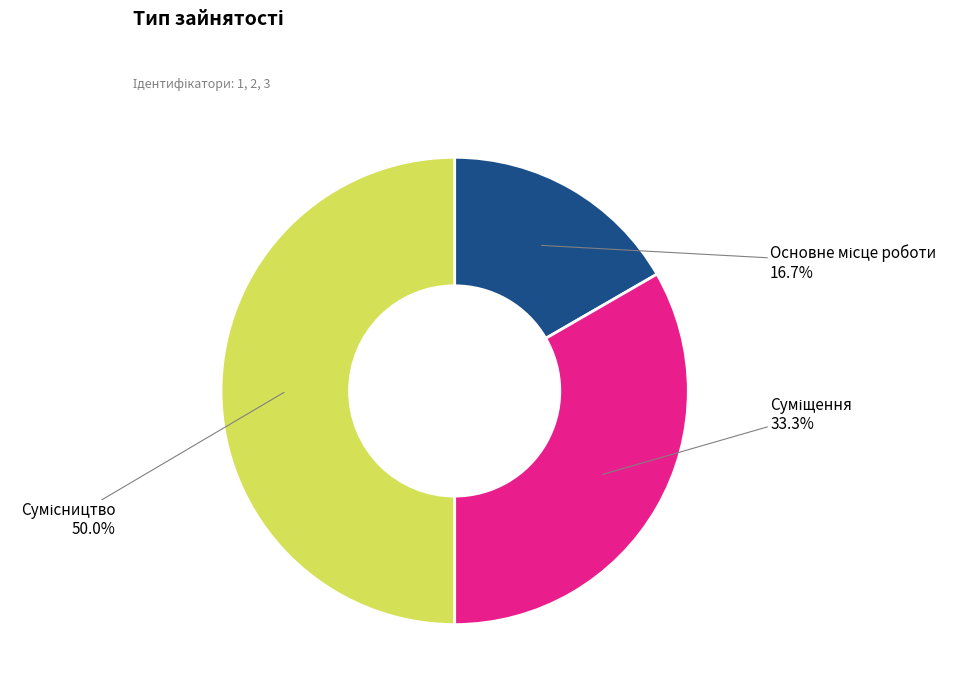

How many slices are in this pie chart?

3